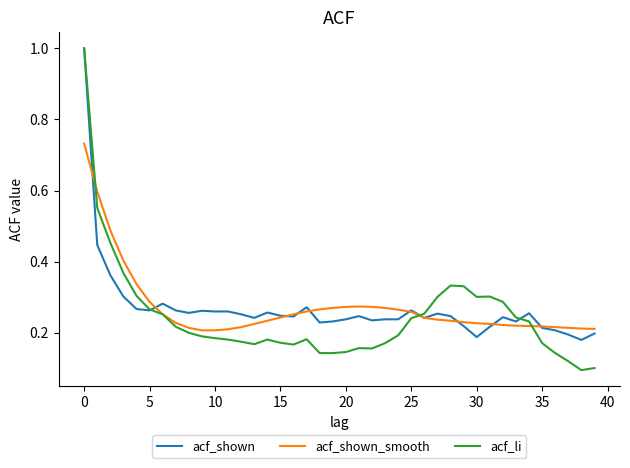

Which series has the largest range (max minus min)?

acf_li